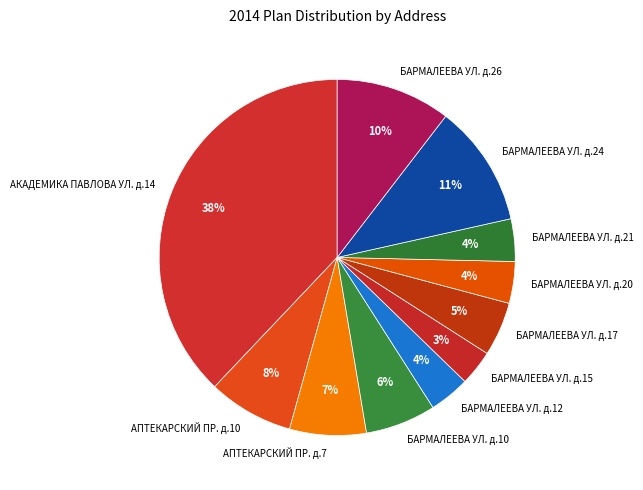

Is it true that АКАДЕМИКА ПАВЛОВА УЛ. д.14 is 33% of the pie?

False